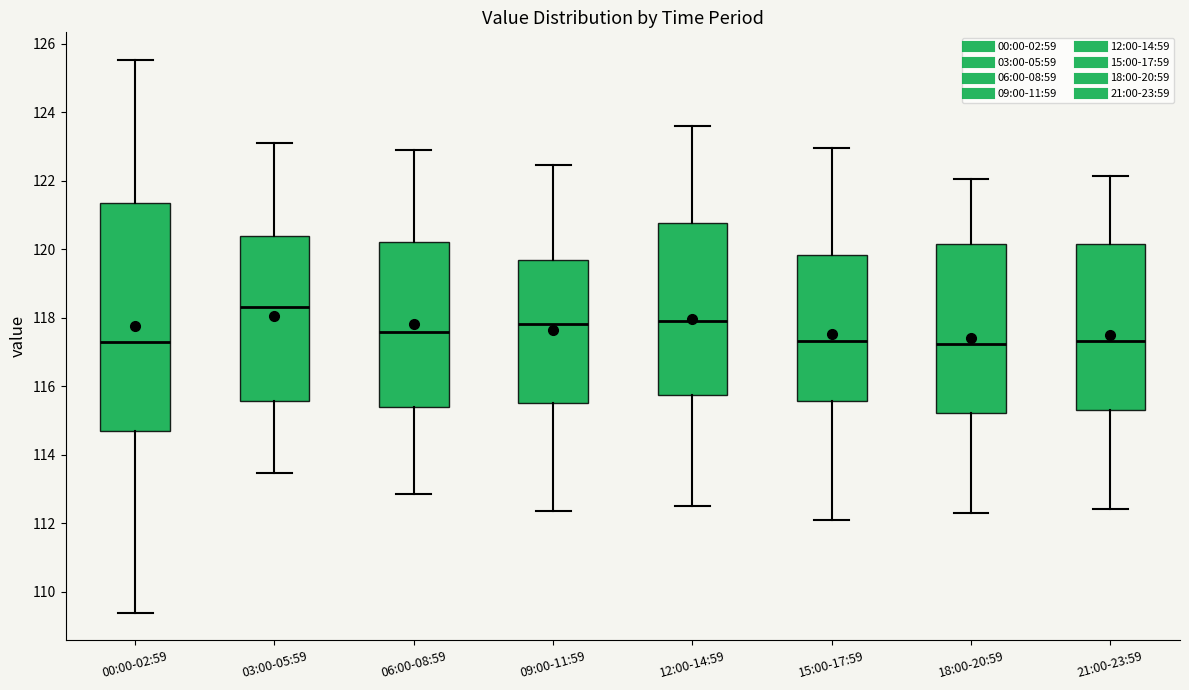

Where is the lower edge of the box for 09:00-11:59 on the y-axis? The values are not printed on the chart, so give them approximately, as read against the axis.

115.6